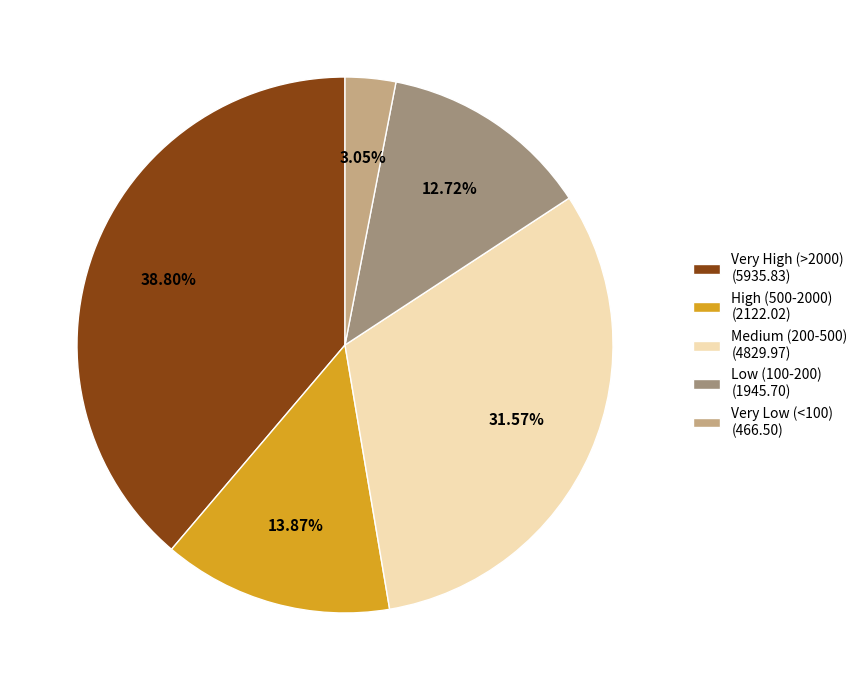

How many segments does this pie chart have?

5